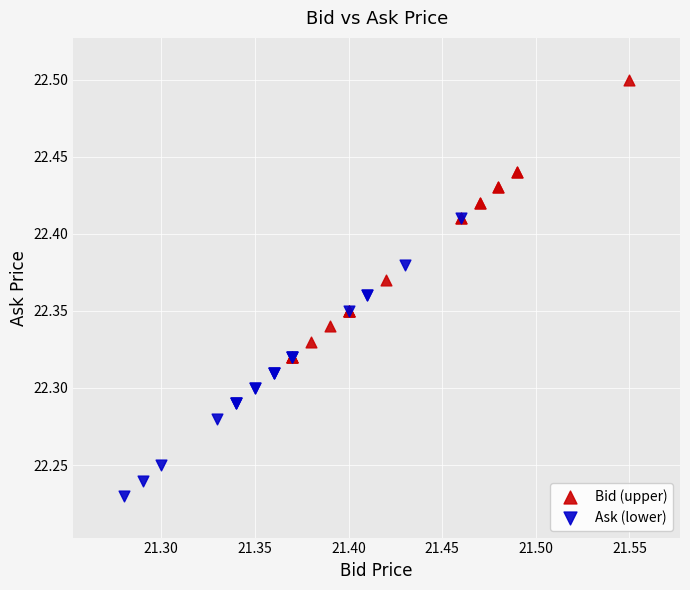

Which series reaches the maximum Y coordinate?

Bid (upper)